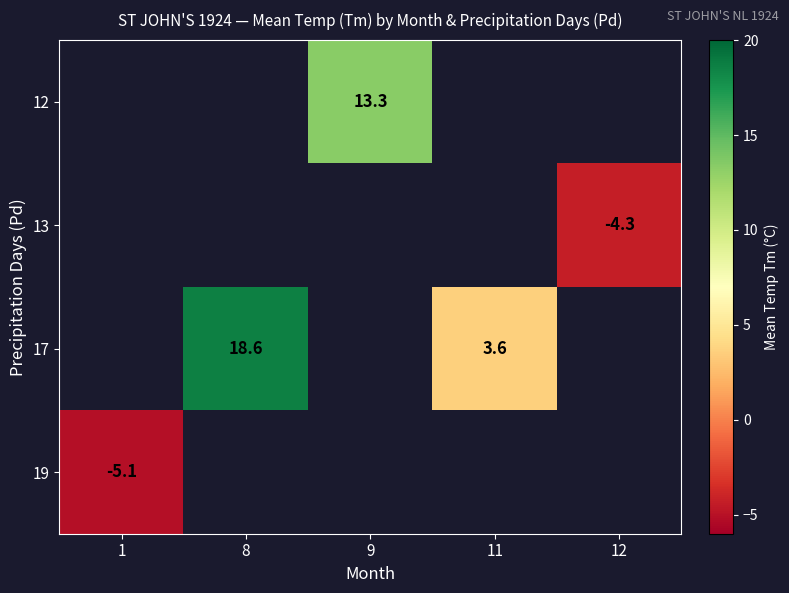

The value of 17 at 8 is 18.6. True or false?

True